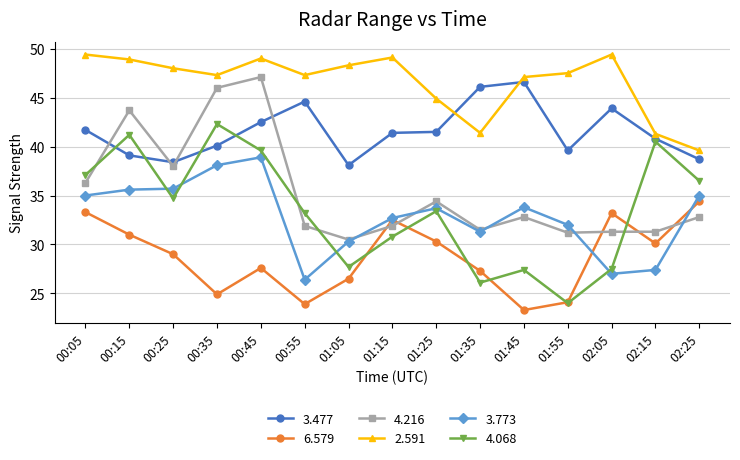

True or false: 2.591 and 4.216 cross at least once.

False